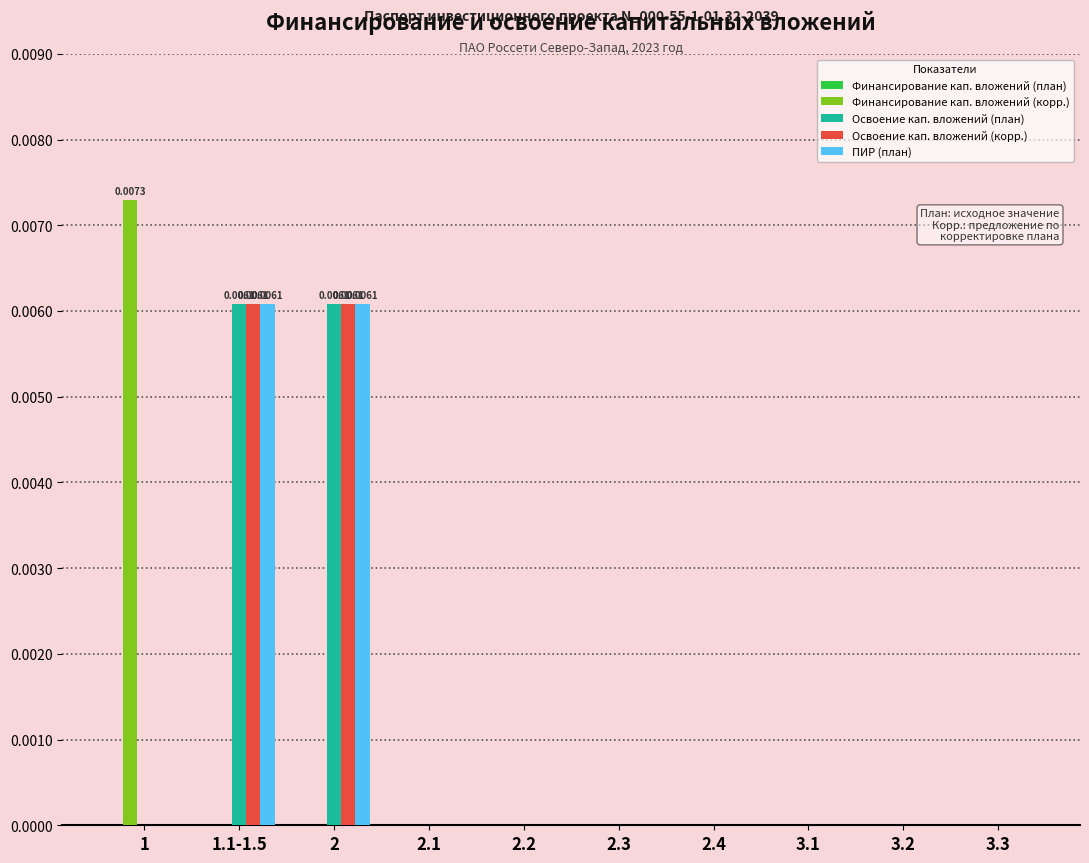

Does the chart contain stacked bars?

No